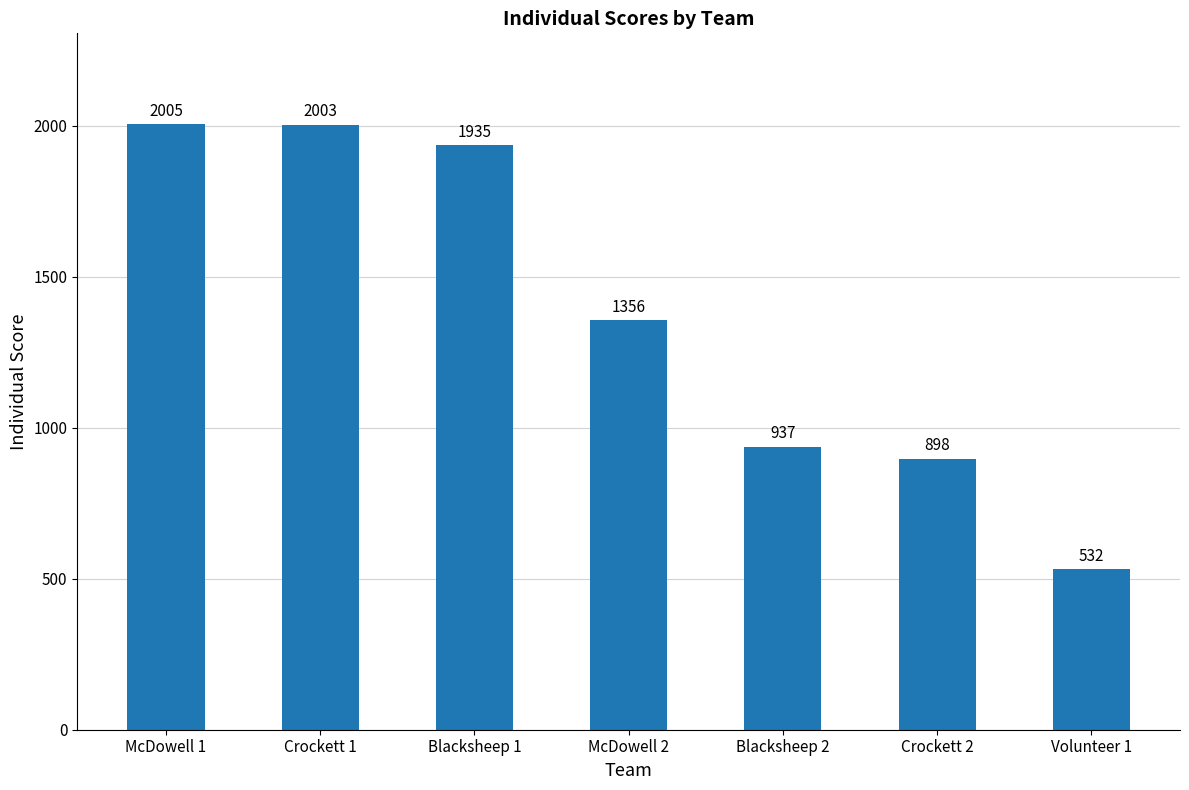

Which label corresponds to the largest value in the chart?

McDowell 1